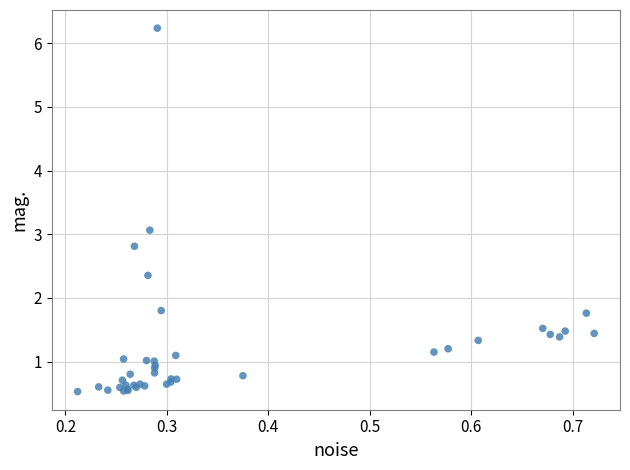

What Y value in the scatter plot is closest to 3?

3.1